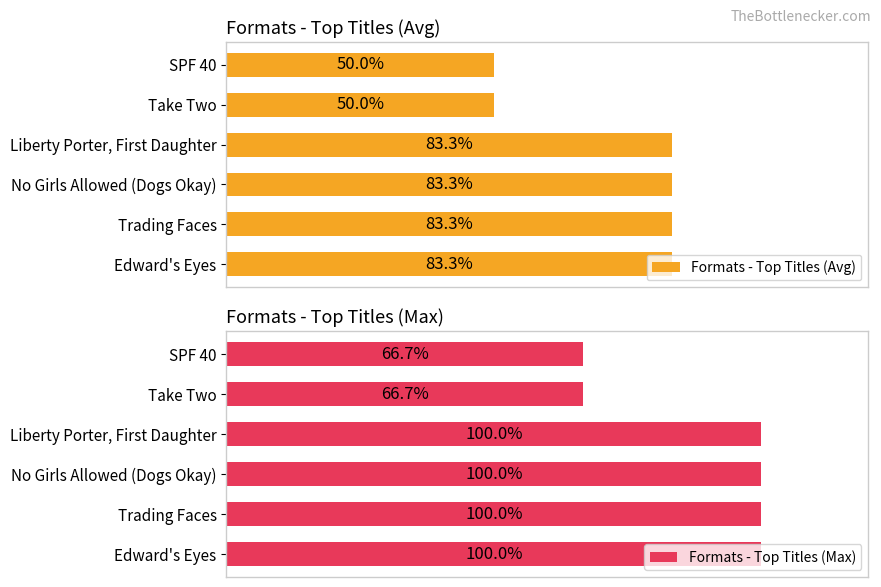

What is the maximum value shown in the chart?

100.0